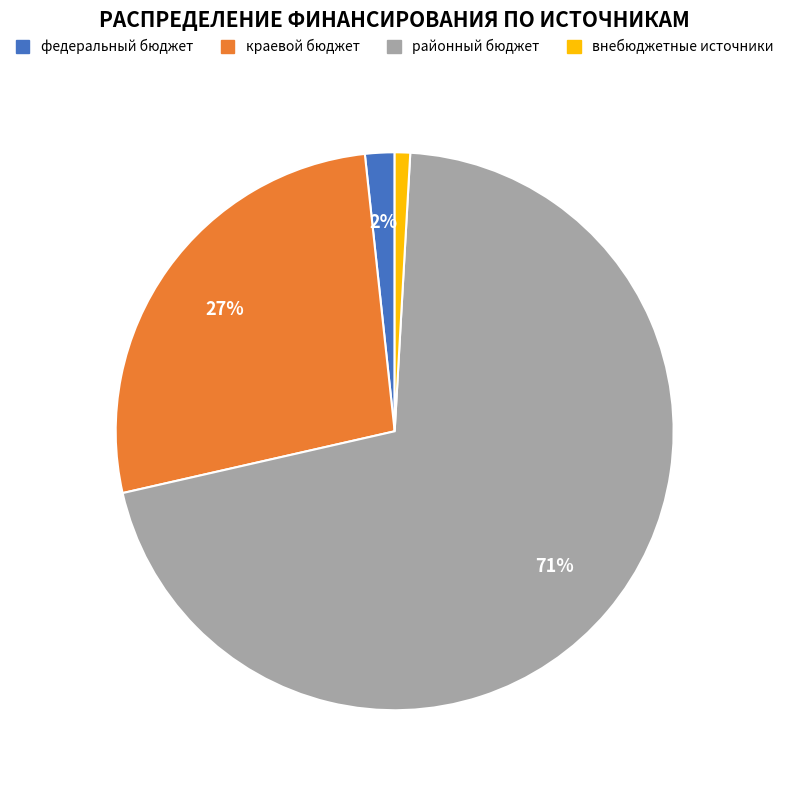

Rank the categories by value from lowest to highest.

внебюджетные источники, федеральный бюджет, краевой бюджет, районный бюджет